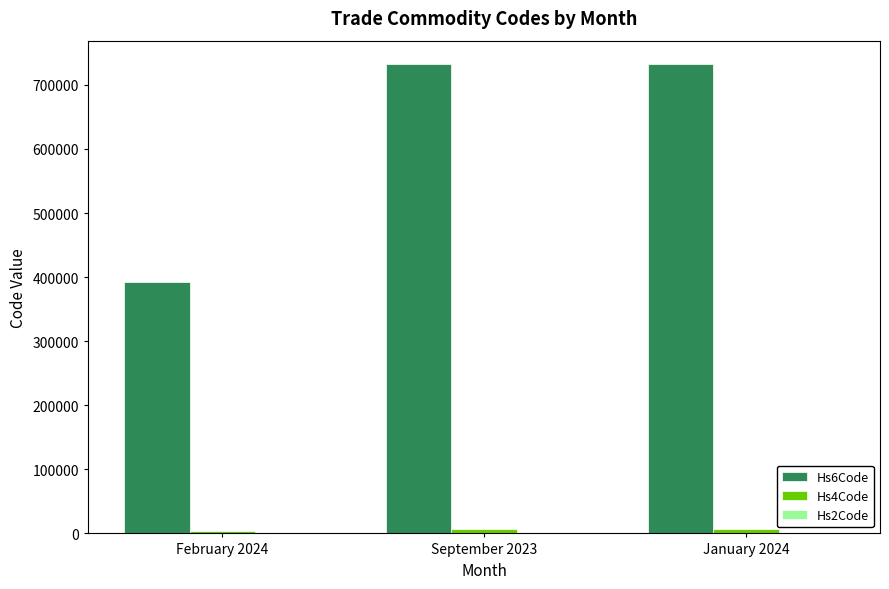

What is the maximum value shown in the chart?

732393